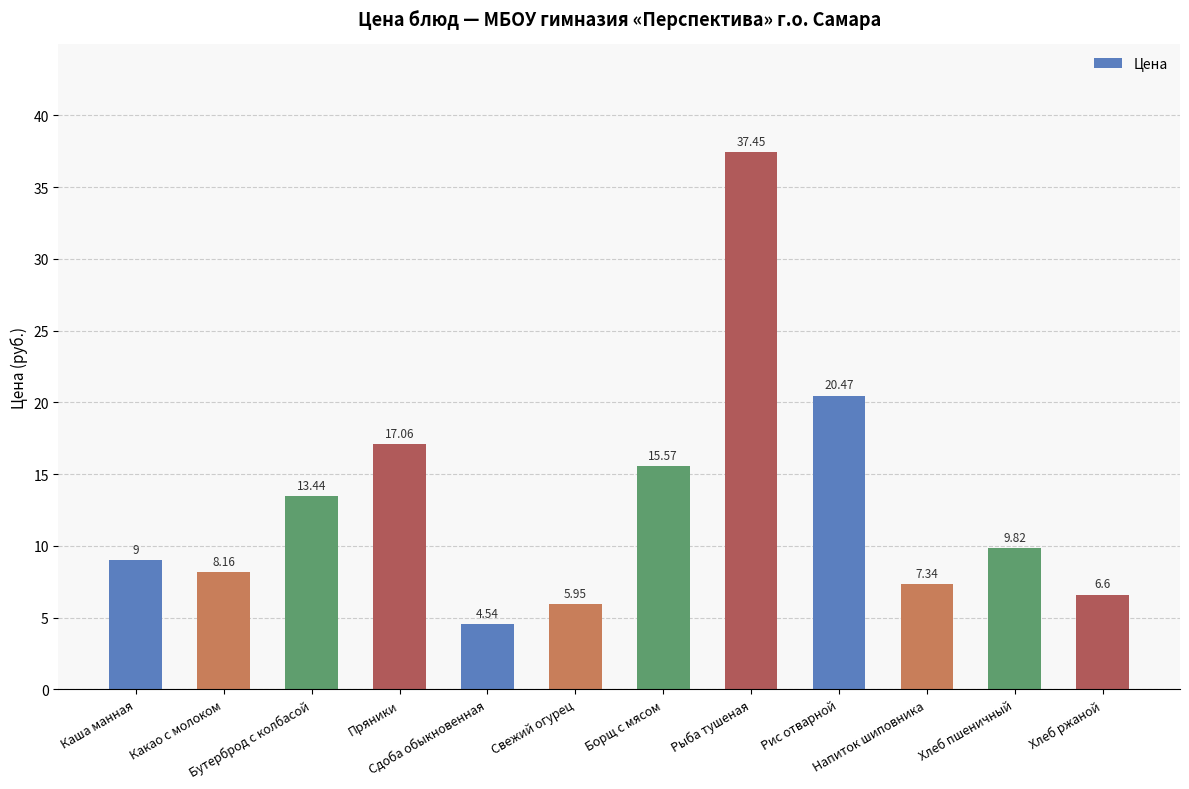

What is the label of the 3rd bar from the left?

Бутерброд с колбасой